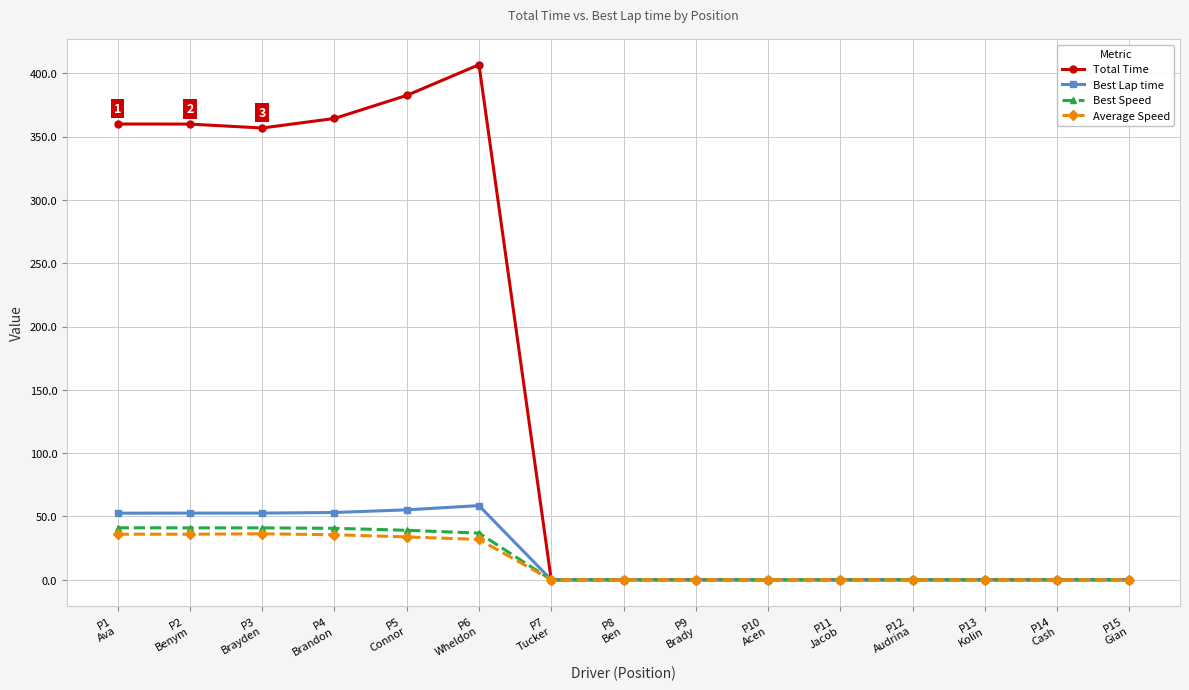

What is the sum of all Average Speed values?

209.7